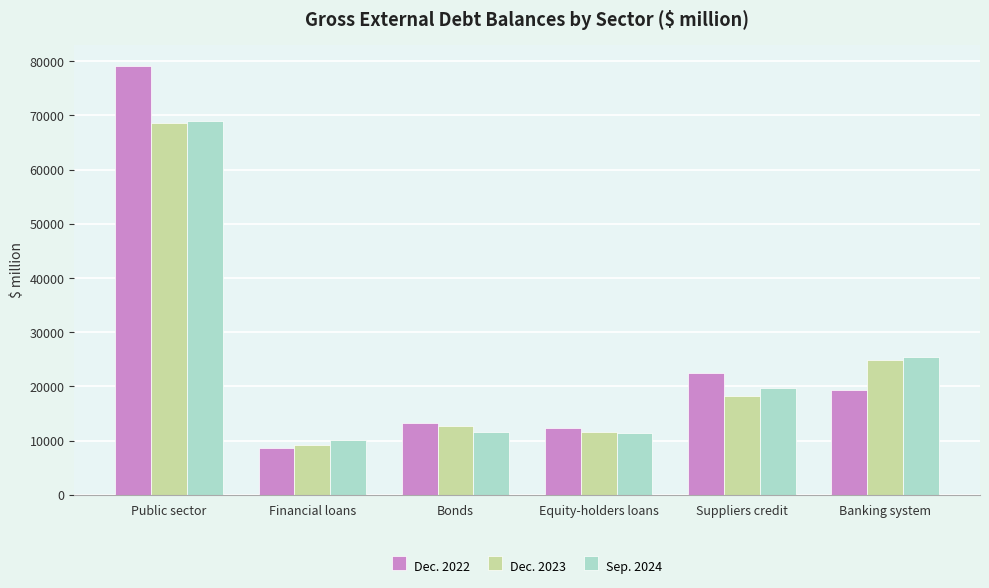

What is the minimum value shown in the chart?

8605